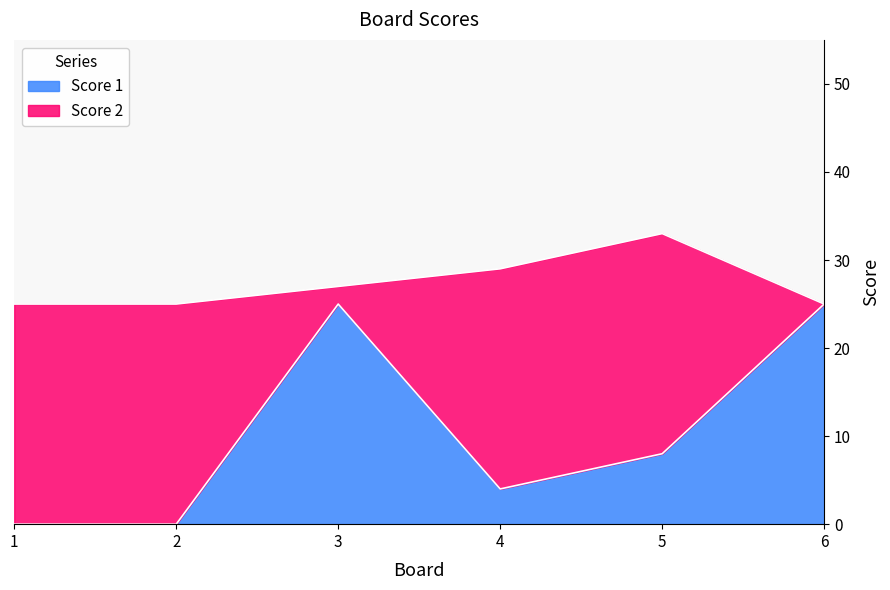

Reading left to right, list the values for the Score 1 series.

1=0	2=0	3=25	4=4	5=8	6=25